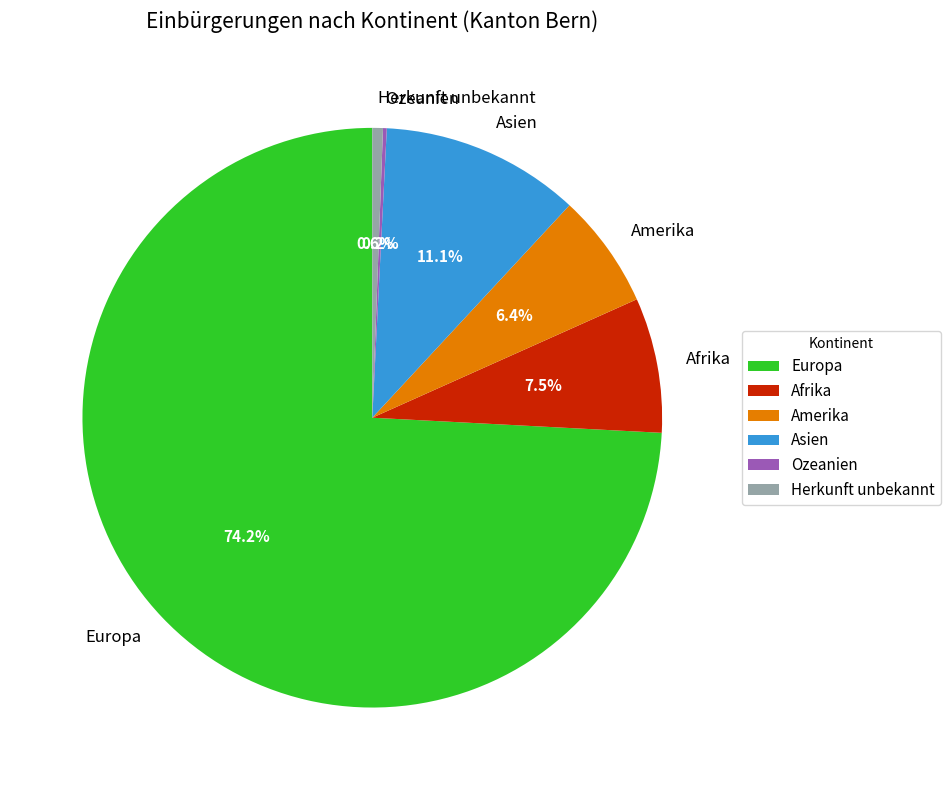

What percentage is the Asien slice, to the nearest percent?

11%